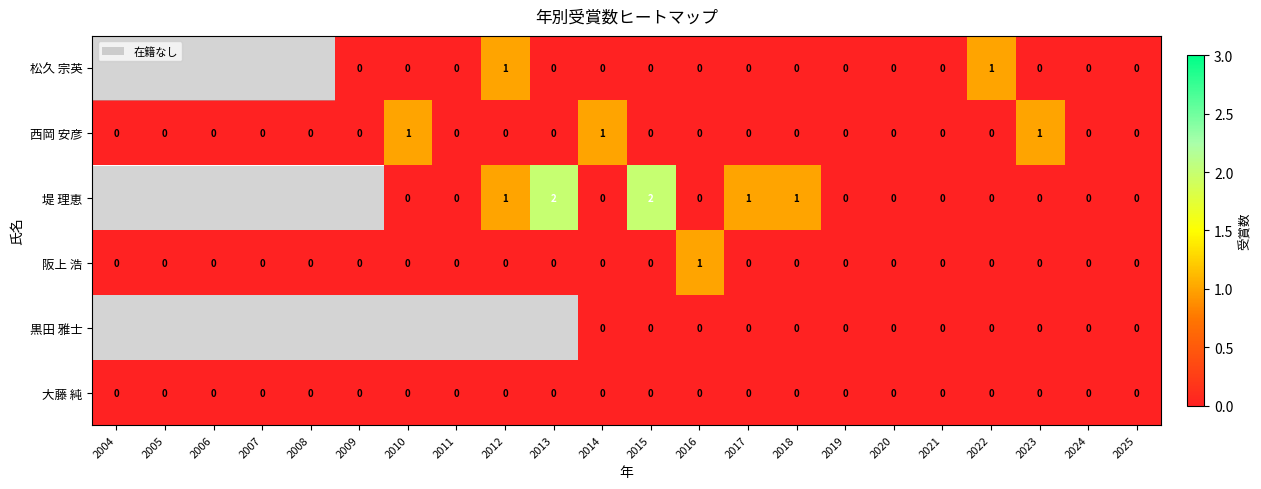

The 阪上 浩 series shows 1 at 2010. True or false?

False